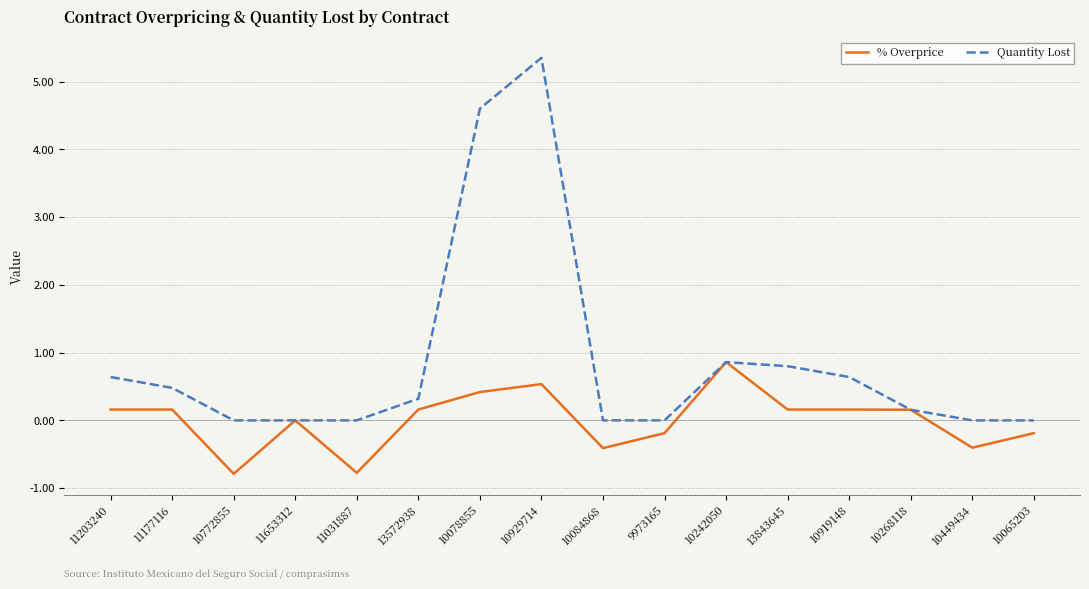

List the series in order of their peak value, lowest first.

% Overprice, Quantity Lost